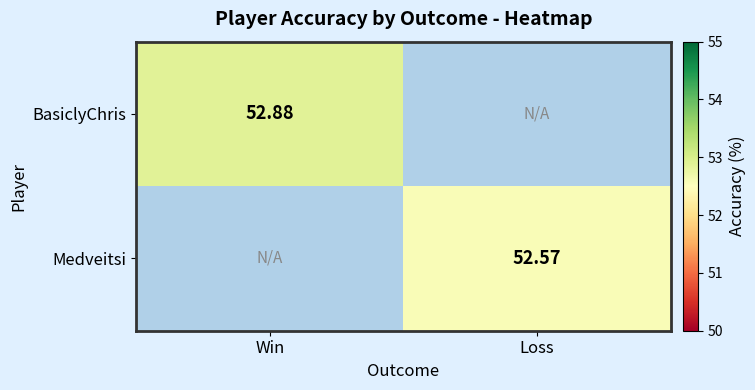

Is the value of Medveitsi at Loss greater than the value of BasiclyChris at Win?

No